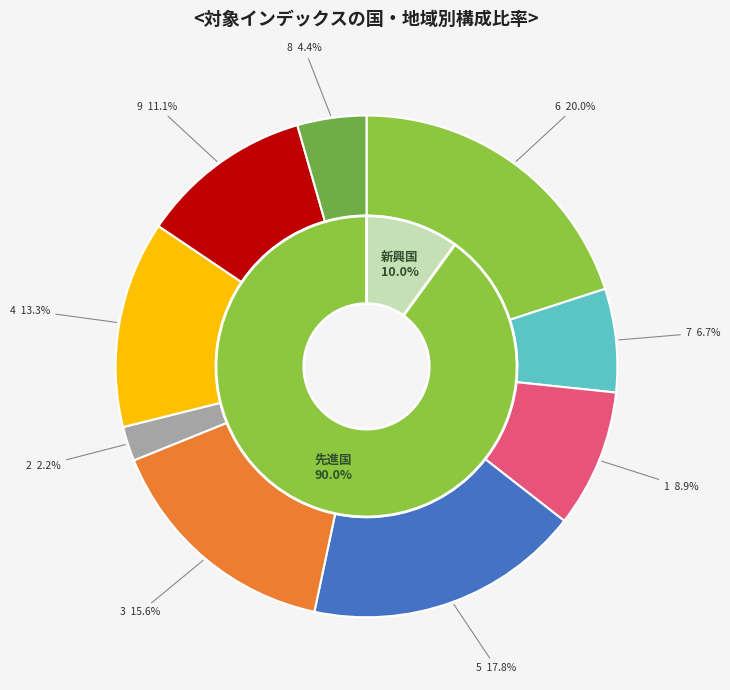

Count the number of slices in the pie.

9